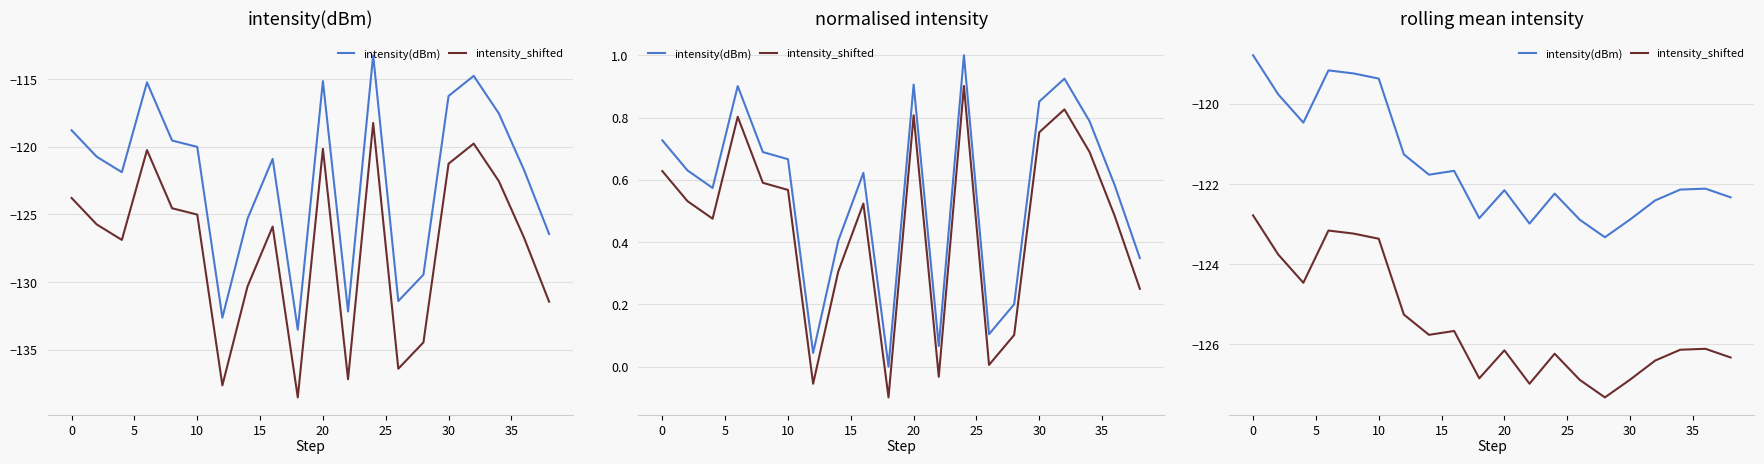

Is it true that intensity_shifted equals -61.8 at 19?

False